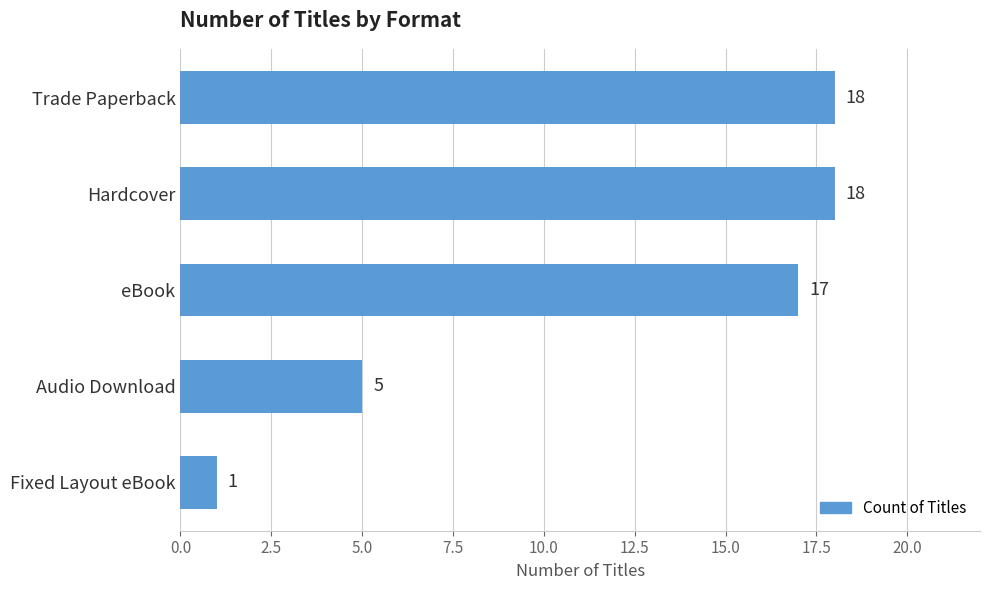

At which label is the value closest to 9?

Audio Download